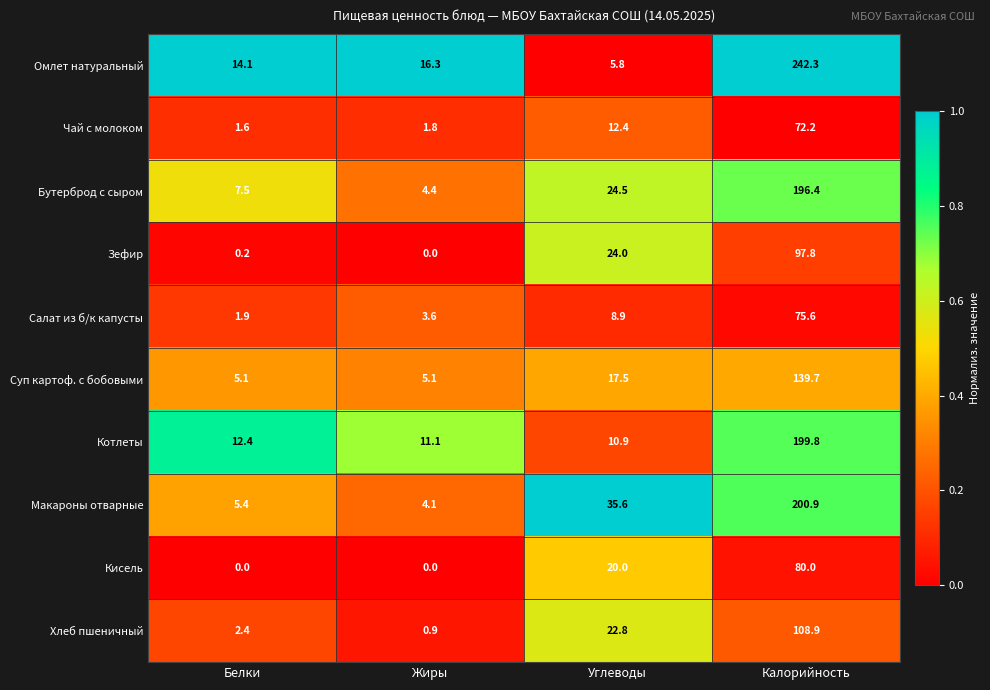

What is the approximate value of Макароны отварные at Белки?

5.4